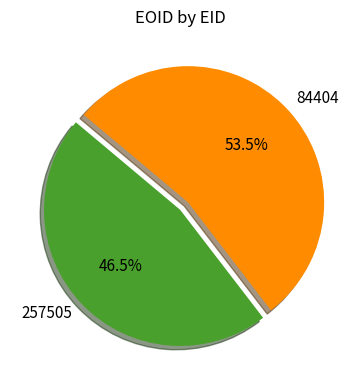

Which slice represents more than half of the pie?

84404